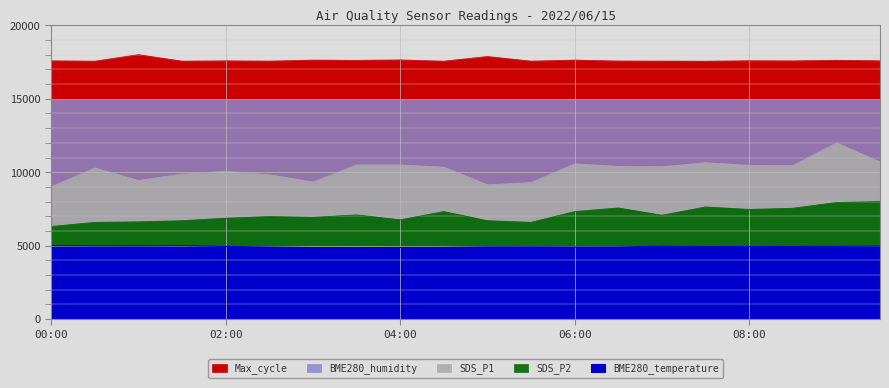

True or false: Max_cycle and SDS_P1 intersect in this chart.

False